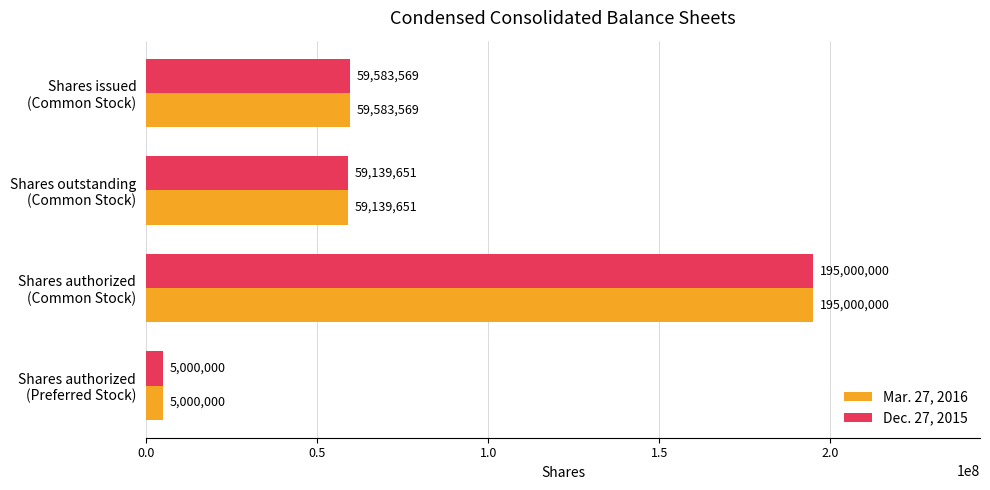

What is the sum of all Mar. 27, 2016 values?

318723220